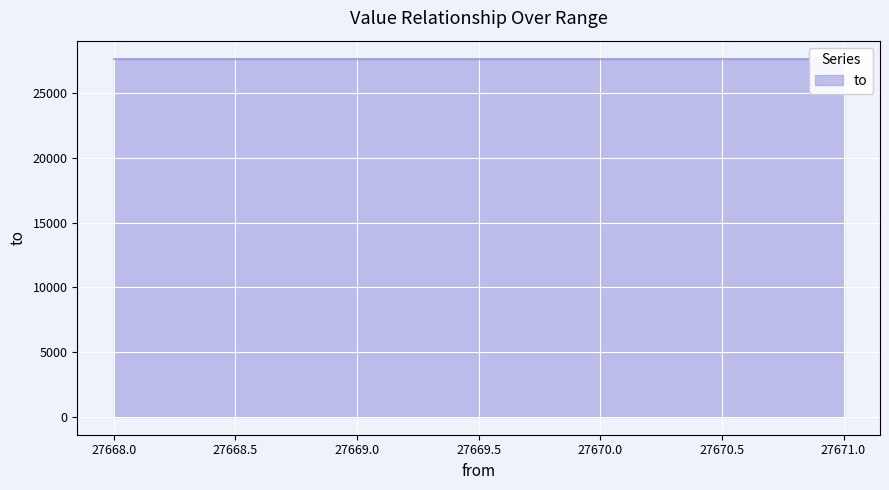

True or false: the data shows 14134 at 27668.

False